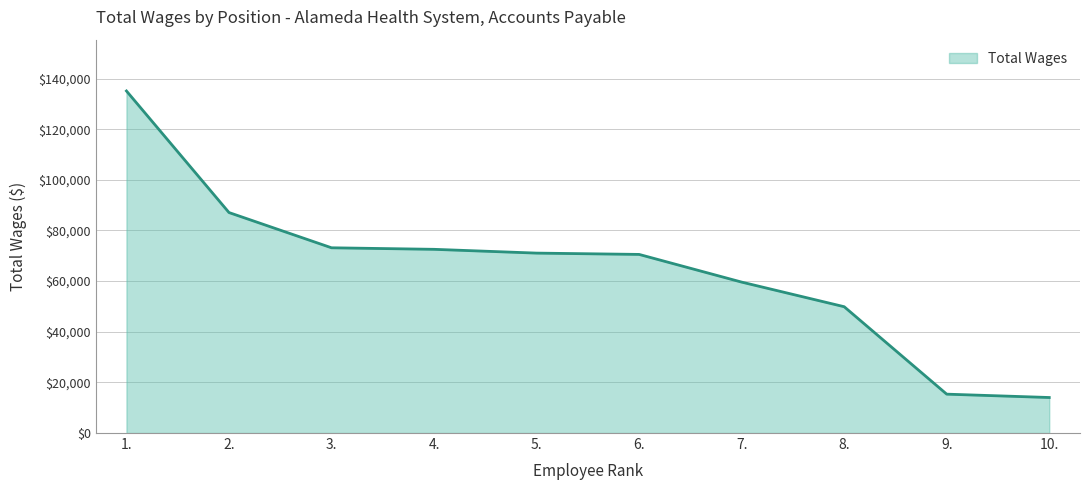

At which label does the data first exceed 71049?

1.